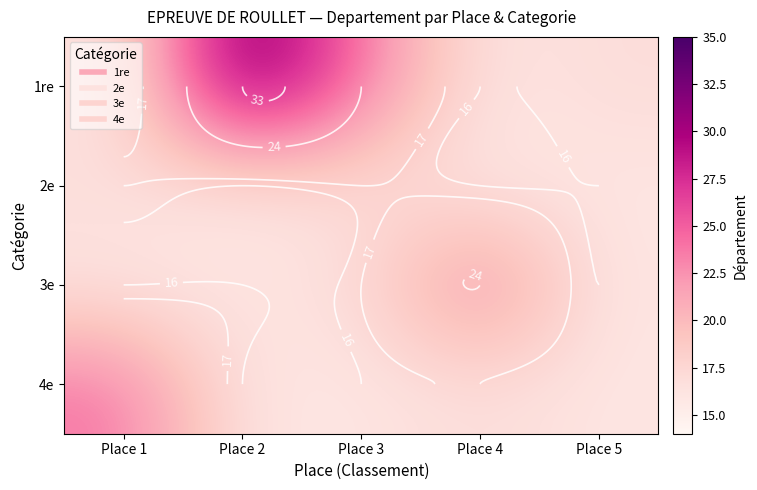

True or false: 1re has a value of 16 at Place 1.

True